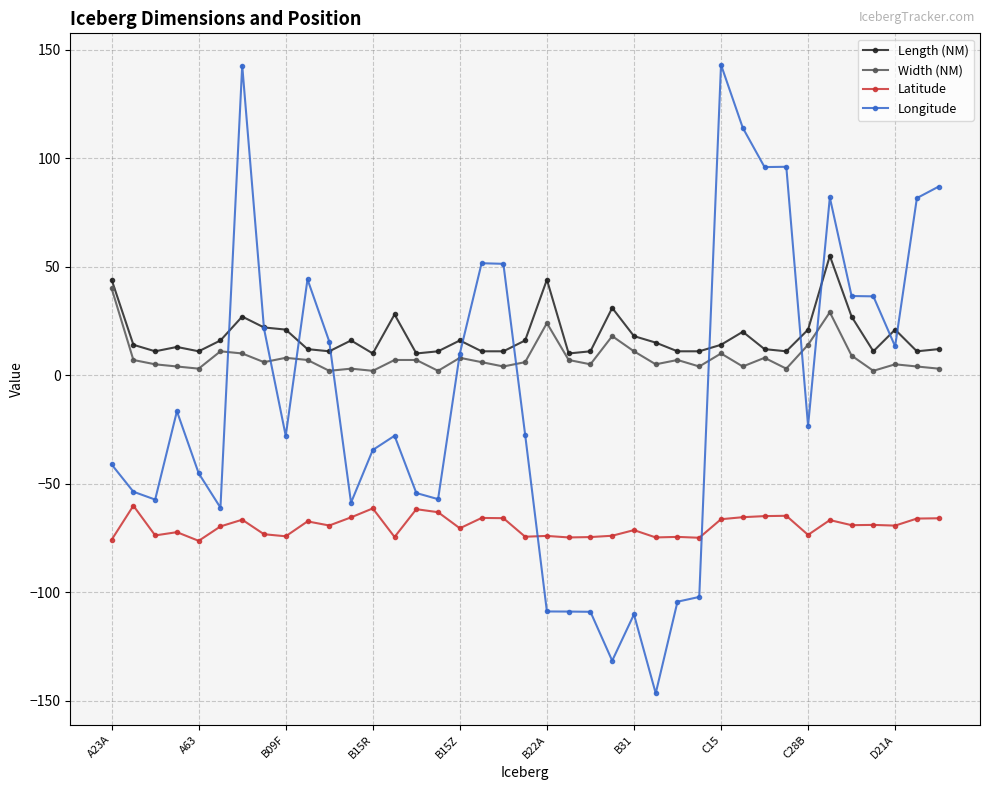

How many times do Latitude and Longitude cross each other?

2